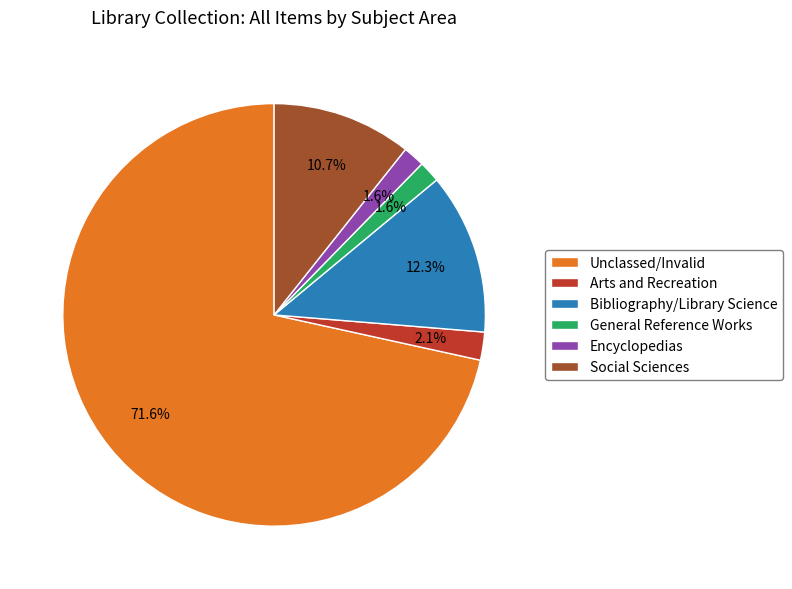

How many segments does this pie chart have?

6